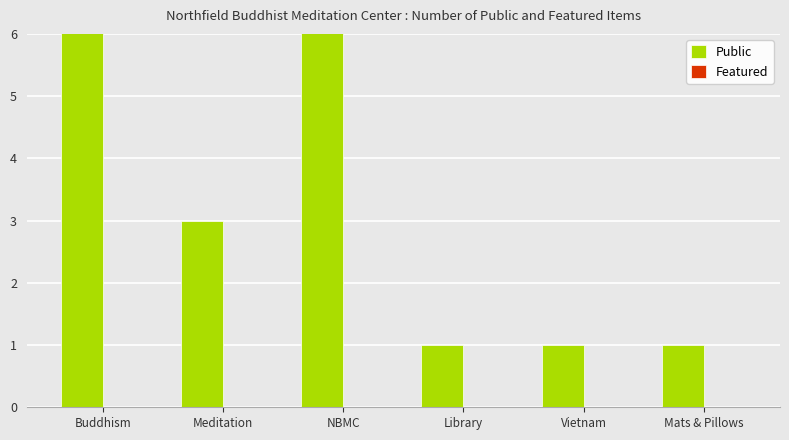

How many values in the Public series are below 3?

3